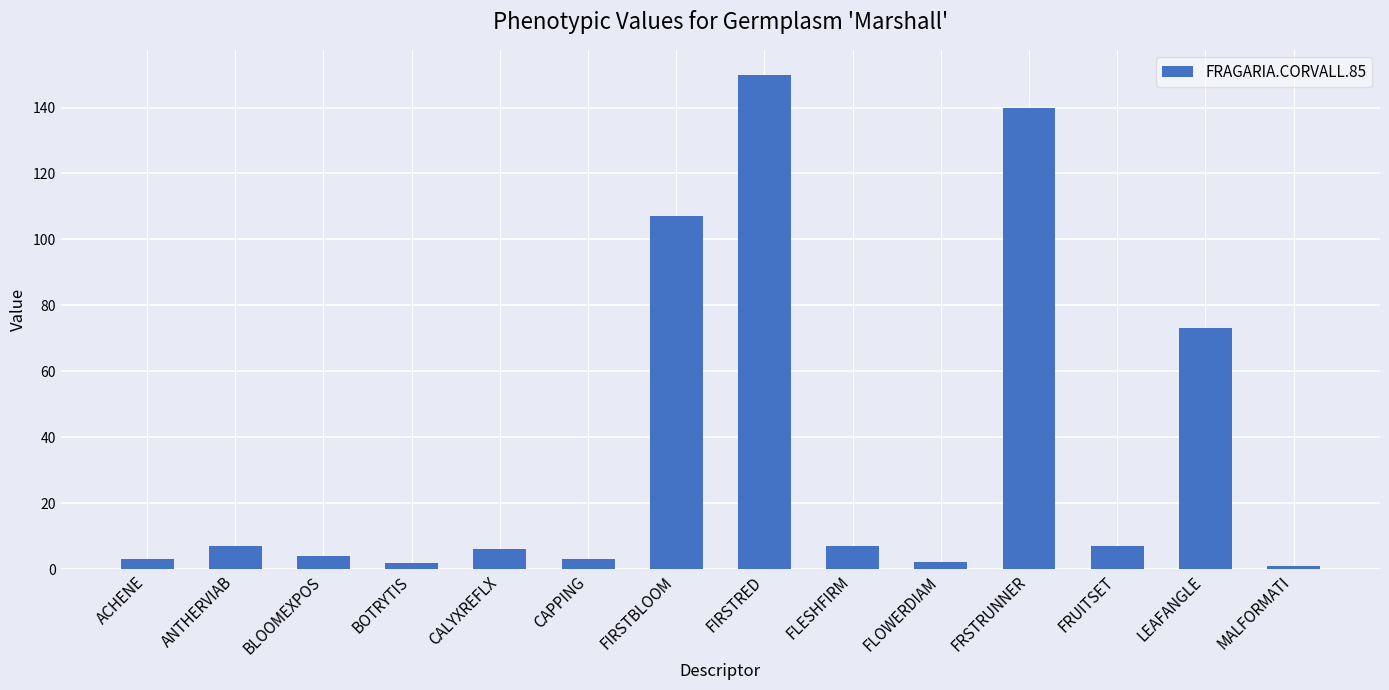

What is the value of the 1st bar from the left?

3.0